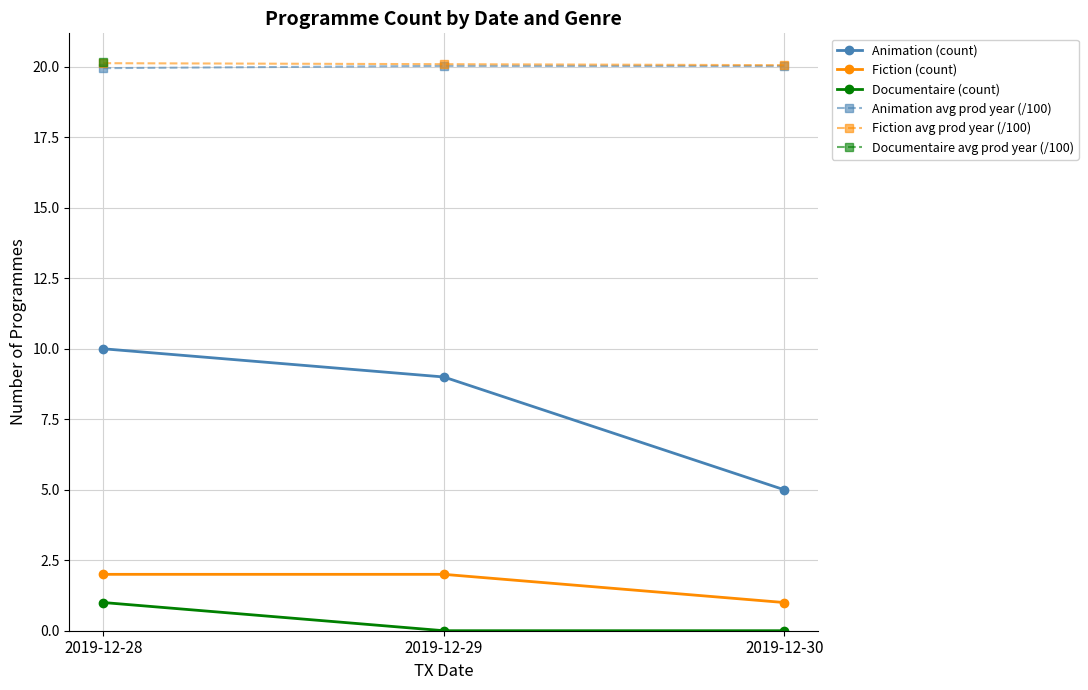

What value does the Animation avg prod year (/100) series have at 2019-12-30?

20.0